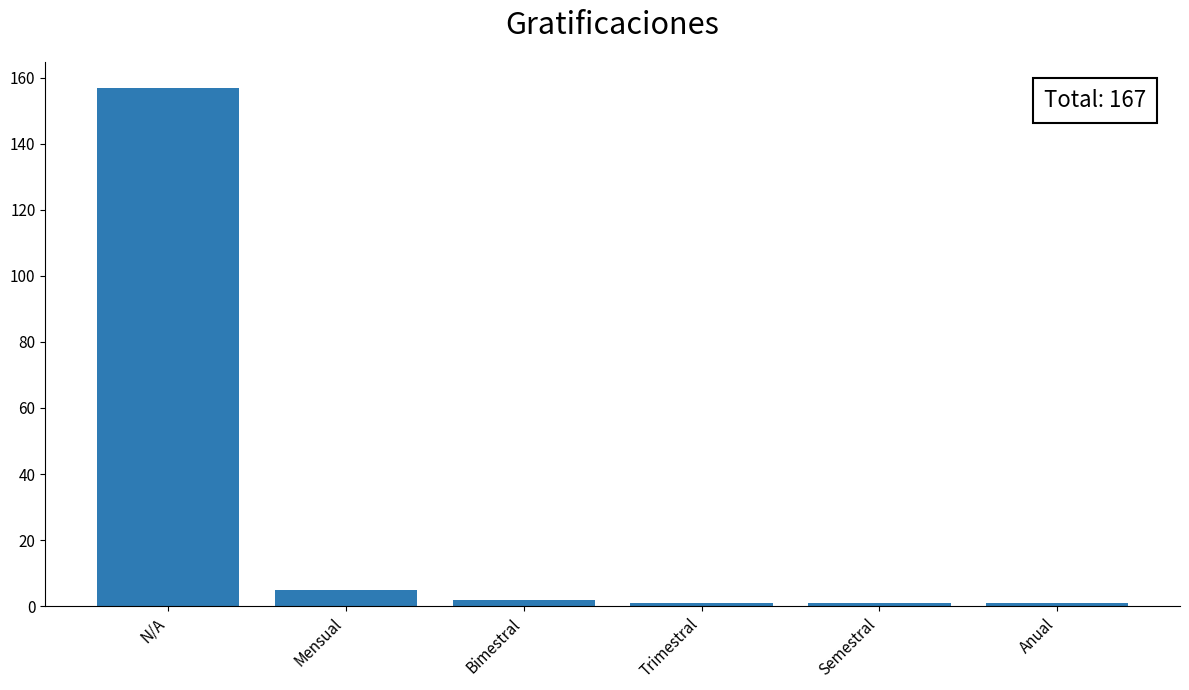

What is the change in value from N/A to Trimestral?

-156